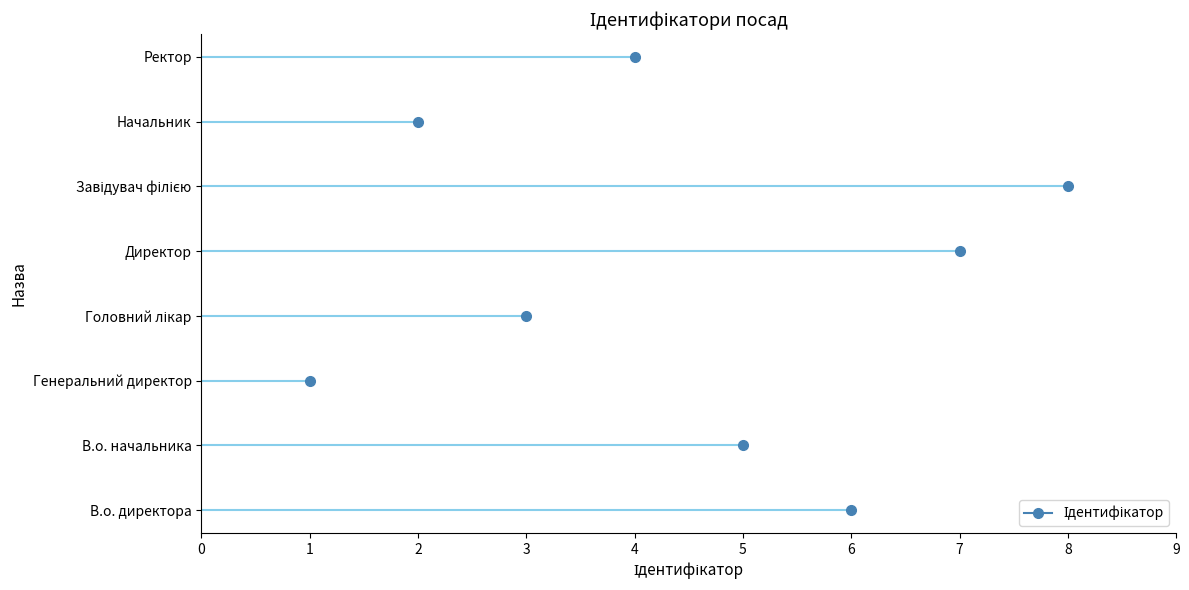

What is the ratio of the value at Завідувач філією to the value at Начальник?

4.0